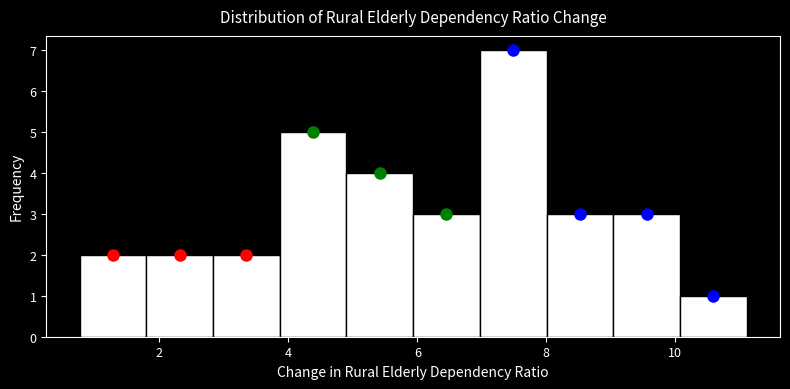

What is the height of the bar covering 3.8 to 5.0 on the x-axis? Neither the bar edges nor the heights are printed on the chart, so give them approximately, as read against the axes.

5